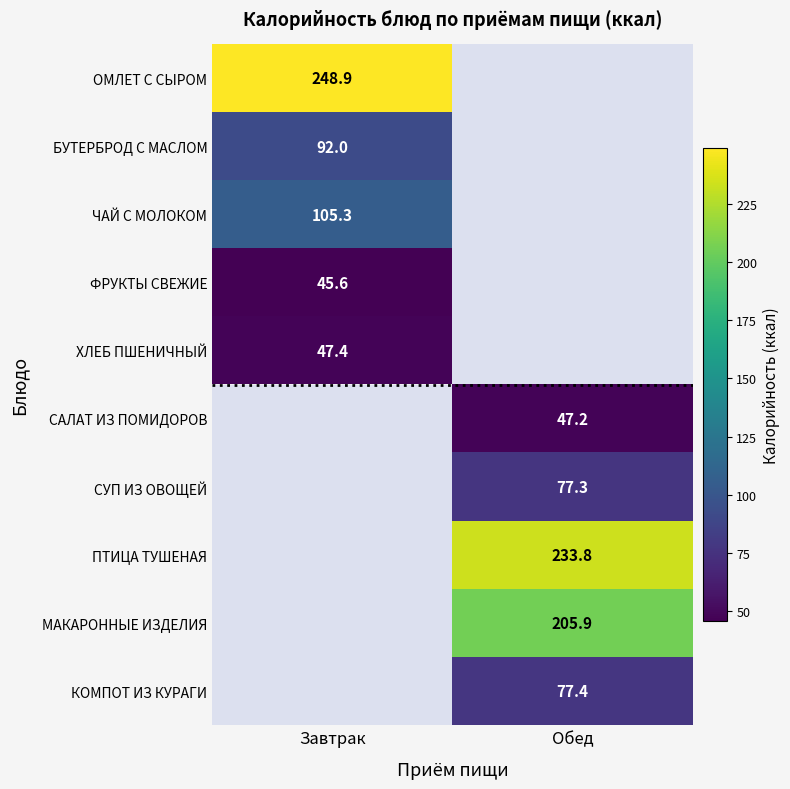

Is it true that ОМЛЕТ С СЫРОМ equals 93.8 at Завтрак?

False